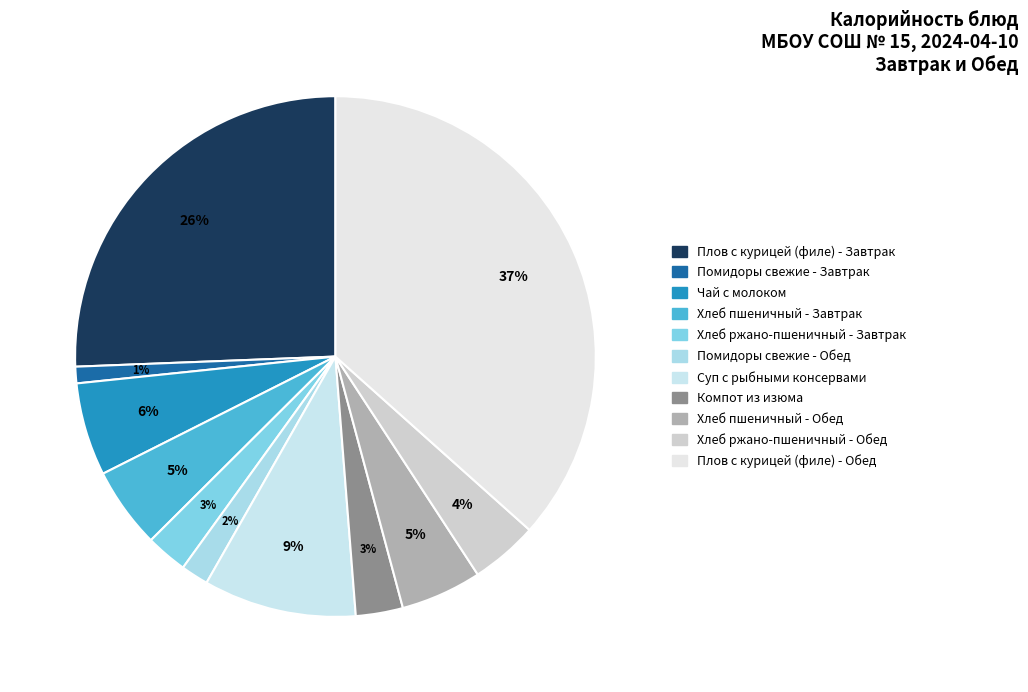

How many segments does this pie chart have?

11